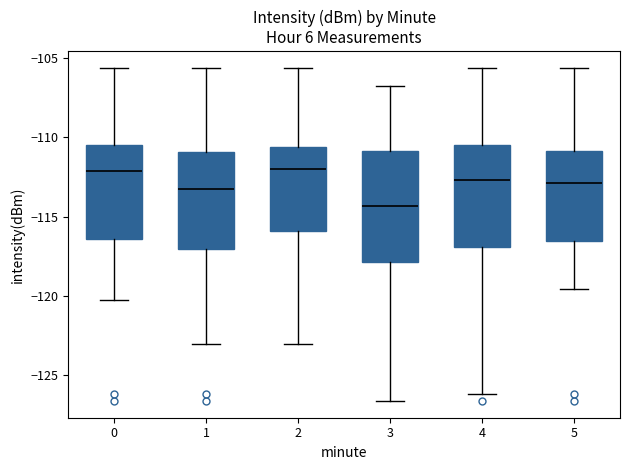

Reading left to right, read every box against the y-axis: the position of its median line, the range the box covers, and the ends of its whiskers. The values are not printed on the chart, so give them approximately, as read against the axis.

0: median -112.0, box -116.5 to -110.5, whiskers -120.0 to -105.5
1: median -113.0, box -117.0 to -111.0, whiskers -123.0 to -105.5
2: median -112.0, box -116.0 to -110.5, whiskers -123.0 to -105.5
3: median -114.5, box -118.0 to -111.0, whiskers -126.5 to -107.0
4: median -112.5, box -117.0 to -110.5, whiskers -126.0 to -105.5
5: median -113.0, box -116.5 to -111.0, whiskers -119.5 to -105.5